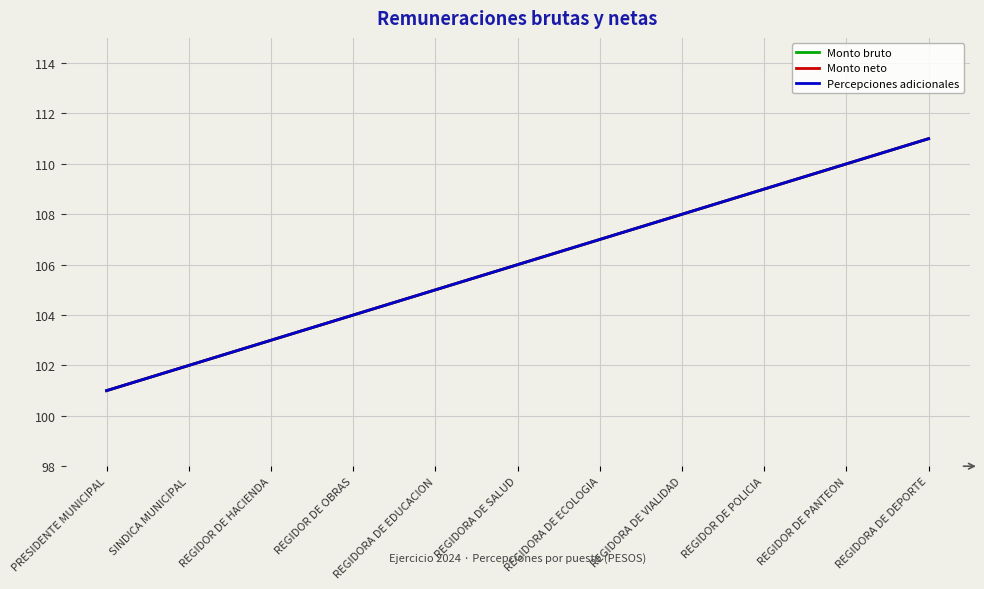

Does the chart have visible grid lines?

Yes